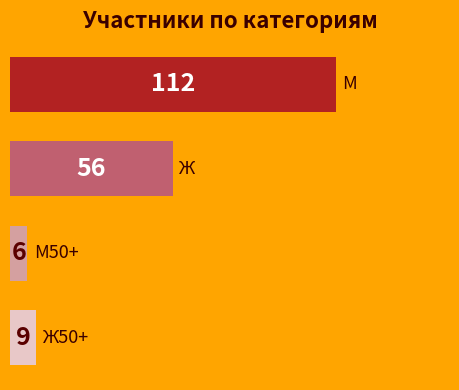

What is the minimum value shown in the chart?

6